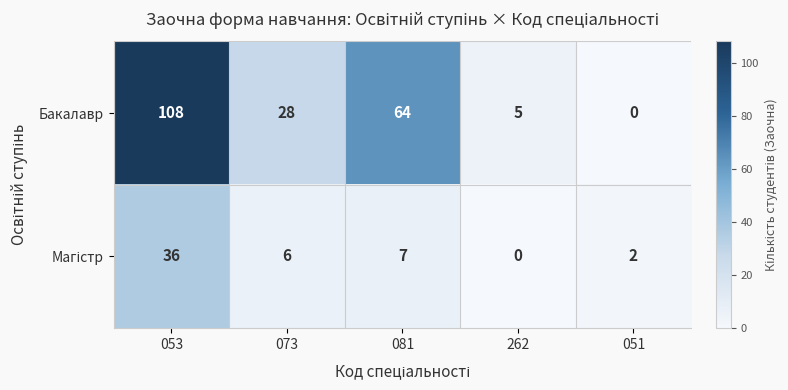

What is the greatest value displayed?

108